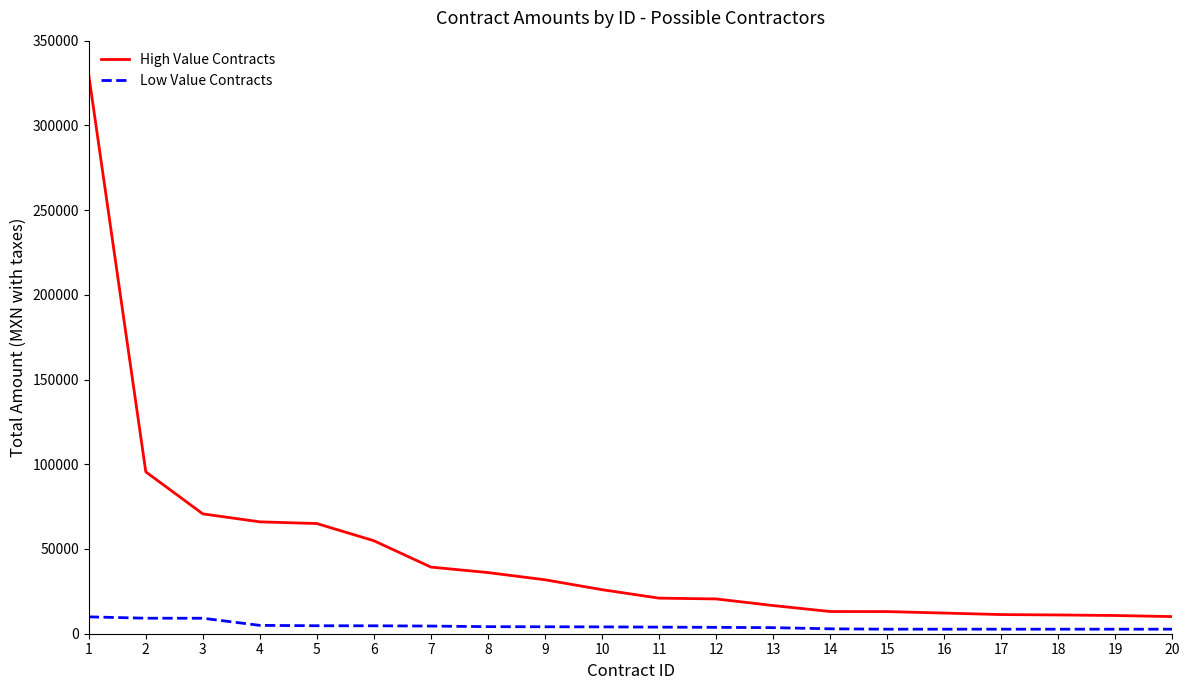

True or false: High Value Contracts and Low Value Contracts cross at least once.

False